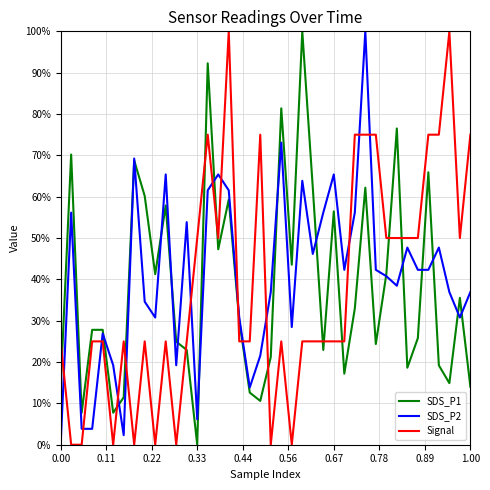

Does the chart display data point markers on the line(s)?

No